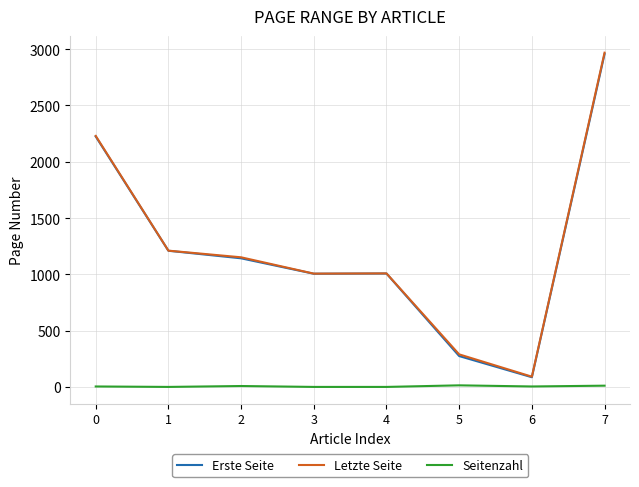

What are all the series names shown in the legend?

Erste Seite, Letzte Seite, Seitenzahl